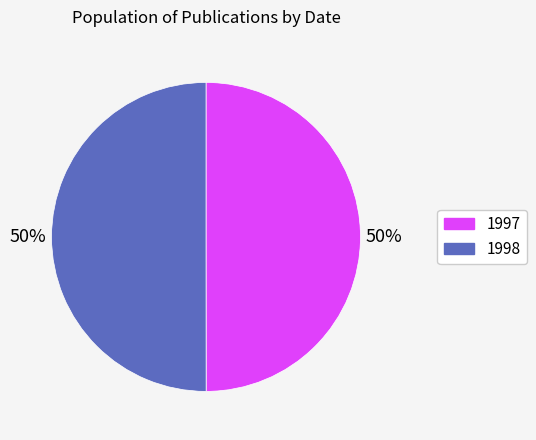

To the nearest percent, what is the average slice percentage?

50%